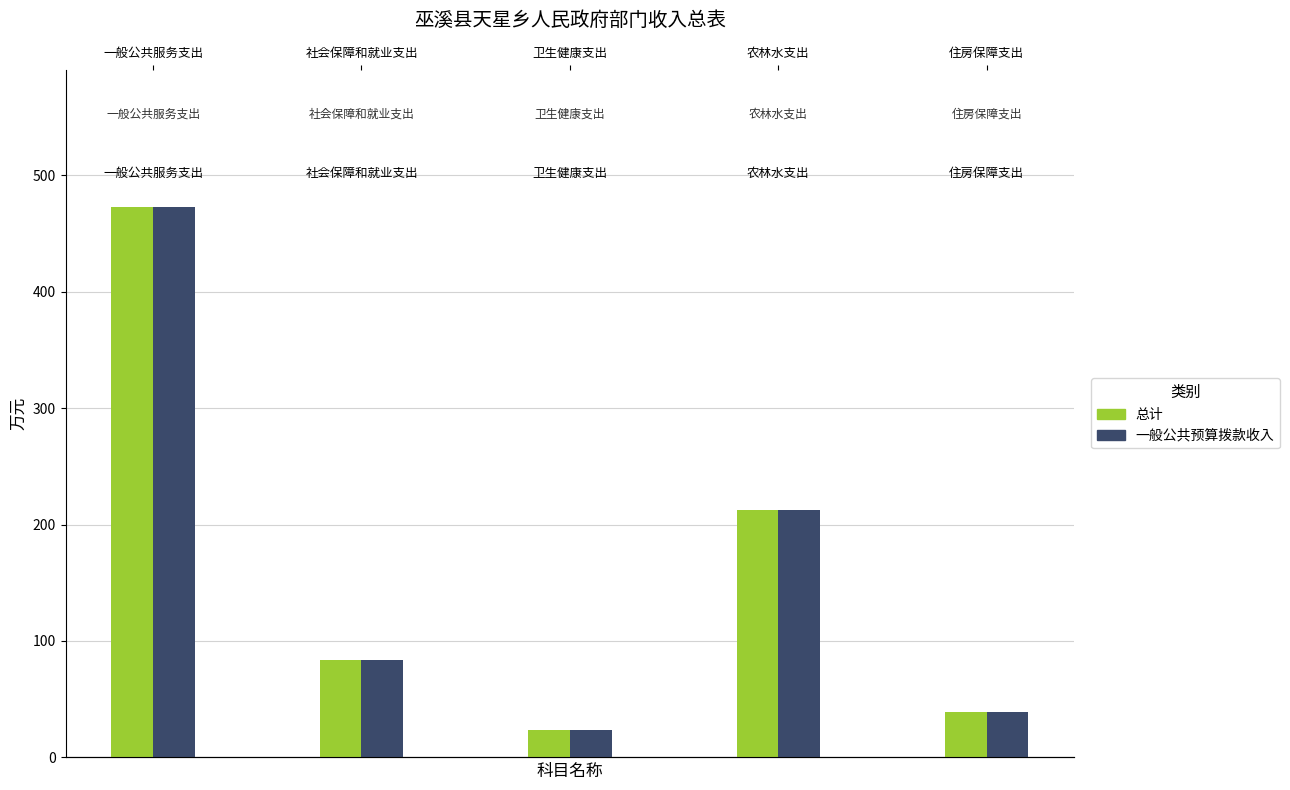

True or false: 总计 has a value of 23.7 at 卫生健康支出.

True